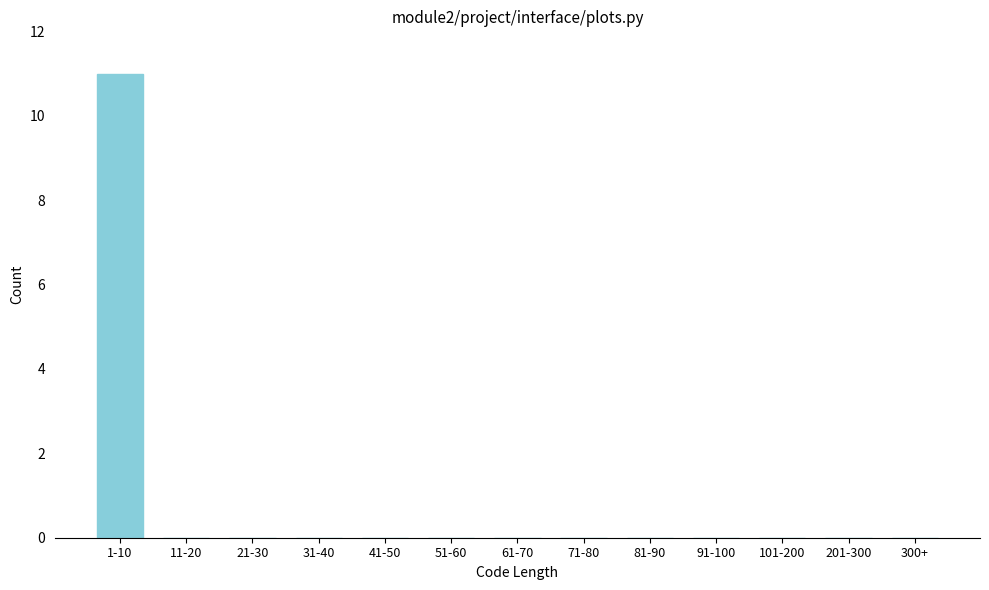

Reading left to right, transcribe all the data shown in this chart.

1-10=11	11-20=0	21-30=0	31-40=0	41-50=0	51-60=0	61-70=0	71-80=0	81-90=0	91-100=0	101-200=0	201-300=0	300+=0